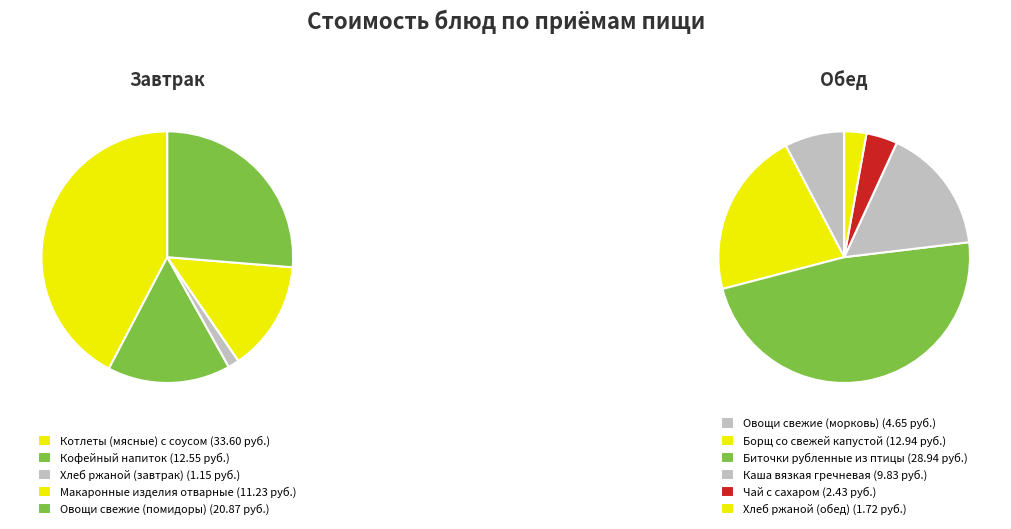

What is the smallest slice in the pie chart?

Хлеб ржаной (завтрак)